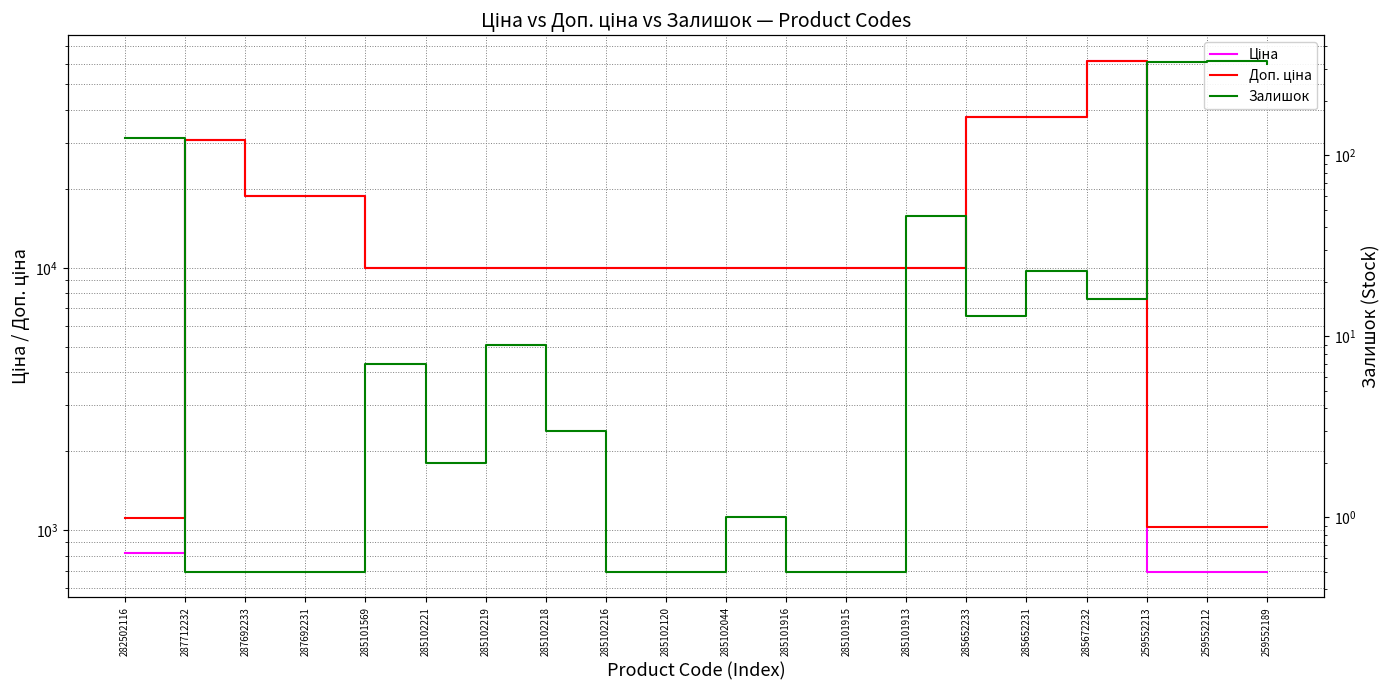

What is the sum of all Залишок values?

1233.5